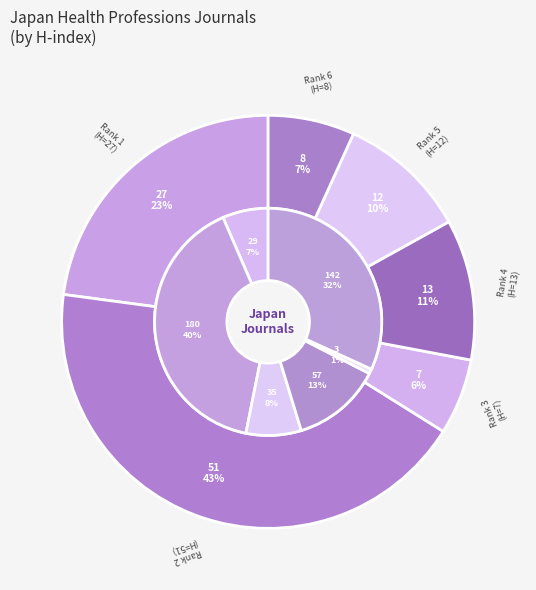

Do Japanese Journal of Physical Fitness and Journal of Physical Therapy Science together represent more than half of the pie?

Yes